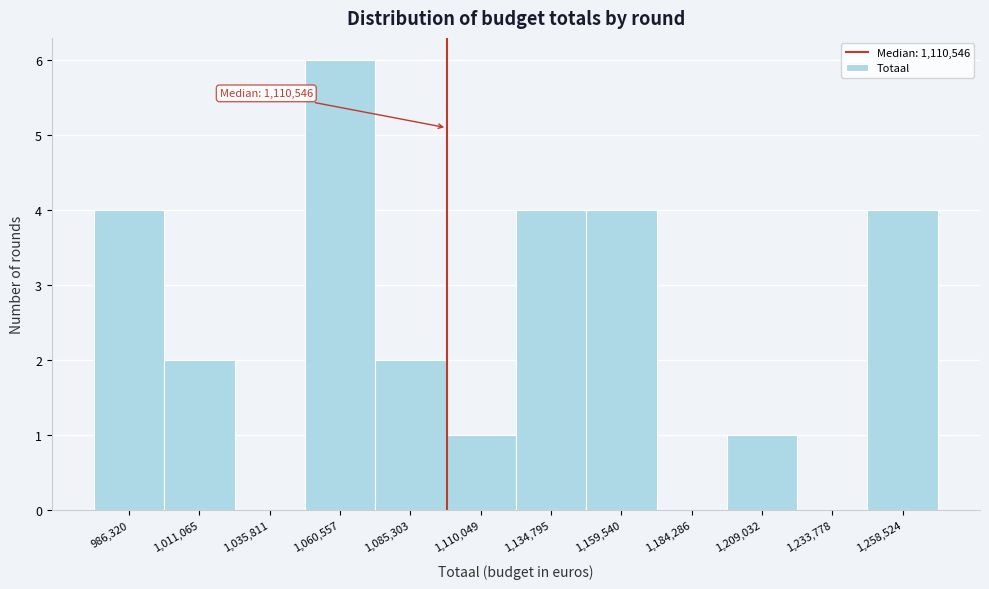

Reading left to right, extract all data points from this chart.

986,320=4	1,011,065=2	1,035,811=0	1,060,557=6	1,085,303=2	1,110,049=1	1,134,795=4	1,159,540=4	1,184,286=0	1,209,032=1	1,233,778=0	1,258,524=4